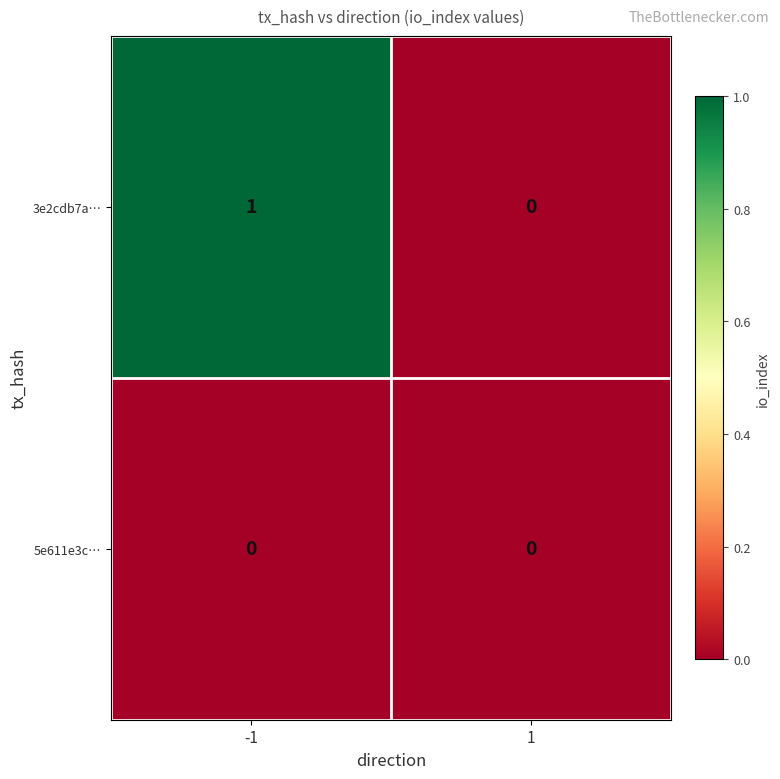

How many categories are shown in the chart?

2